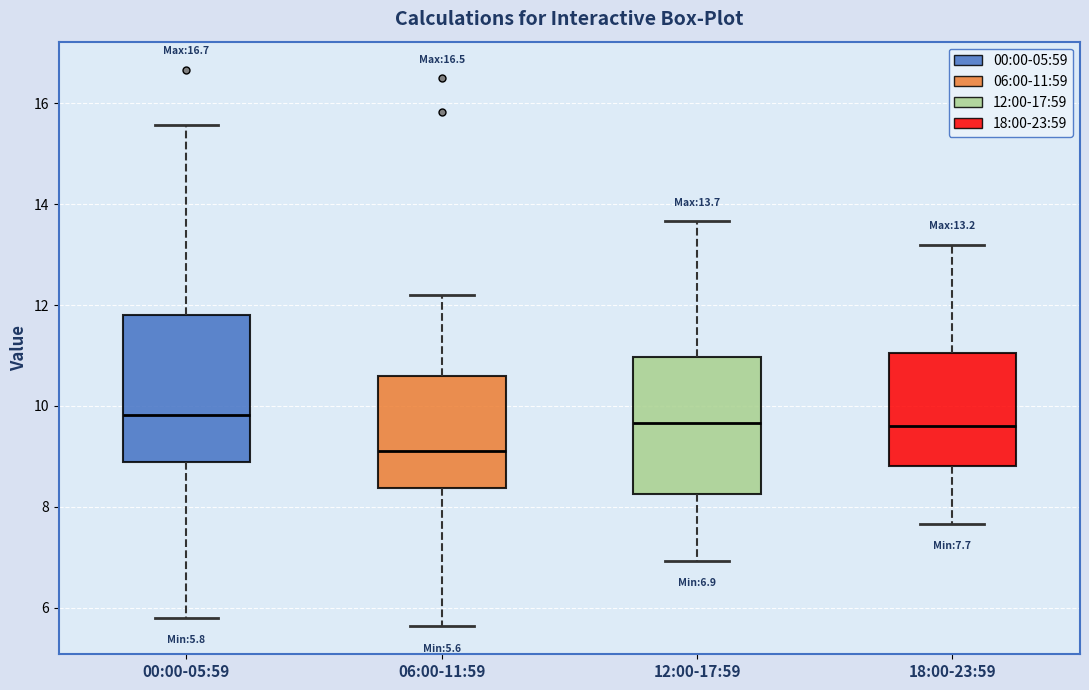

Comparing the boxes themselves (not the whiskers), which one is the tallest?

00:00-05:59